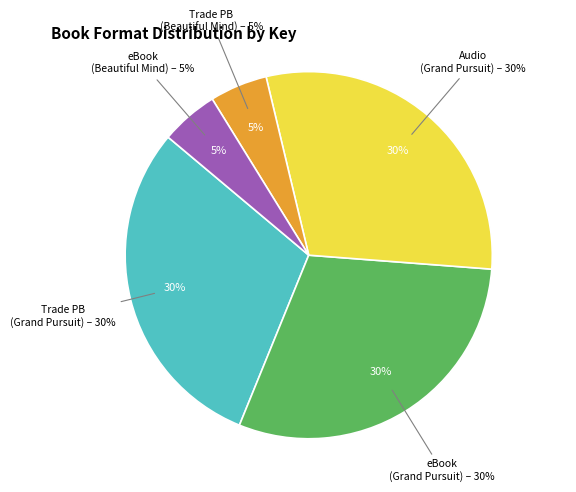

To the nearest percent, what portion does eBook (Grand Pursuit) represent?

30%